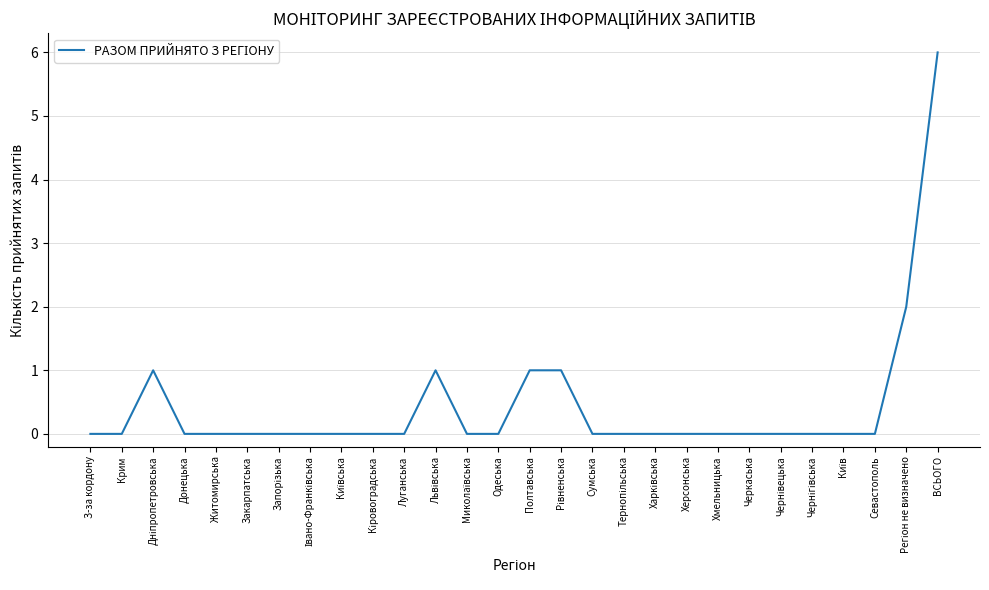

What position from the left is Севастополь?

26